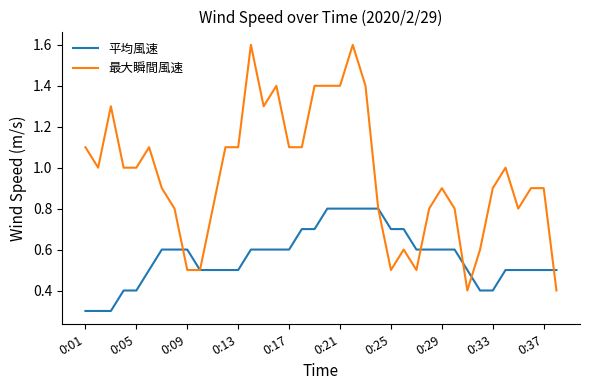

Does the chart have visible grid lines?

No